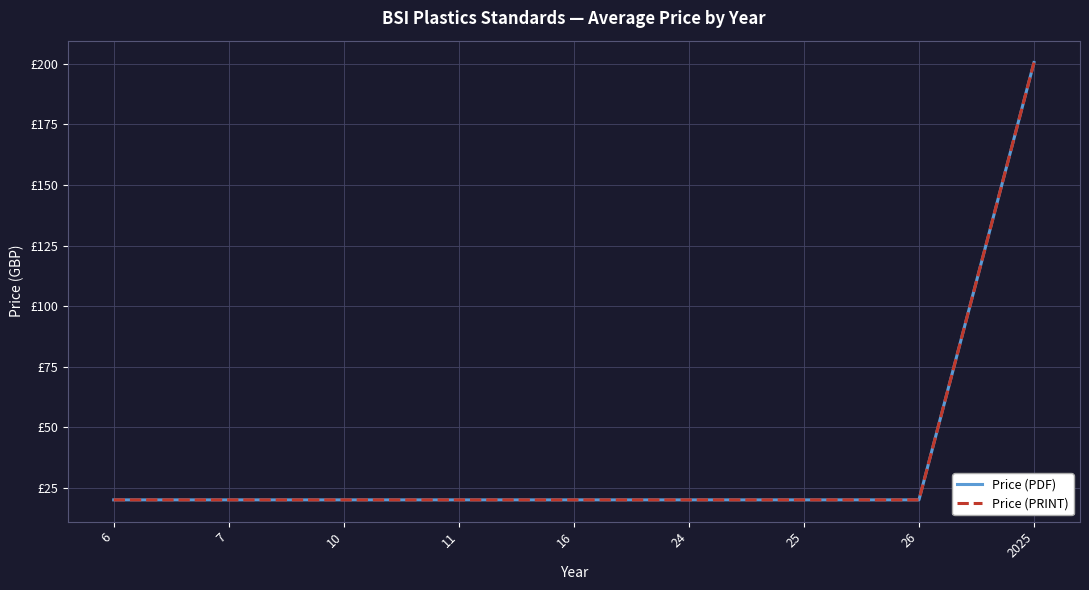

Does the chart have visible grid lines?

Yes